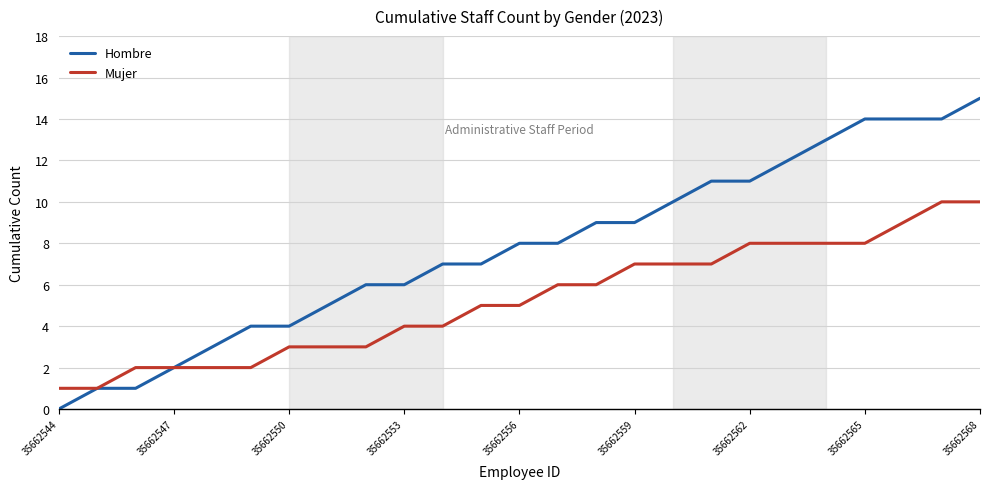

Which series has the widest spread of values?

Hombre